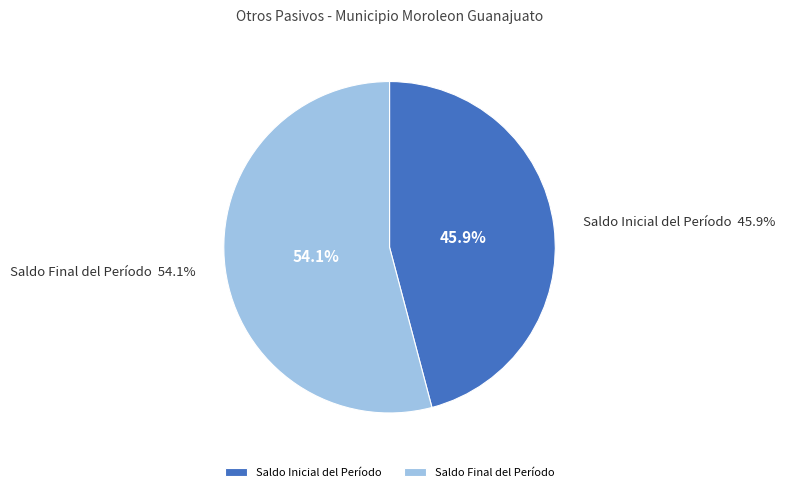

What is the change in value from Saldo Inicial del Período to Saldo Final del Período?

+7696164.2